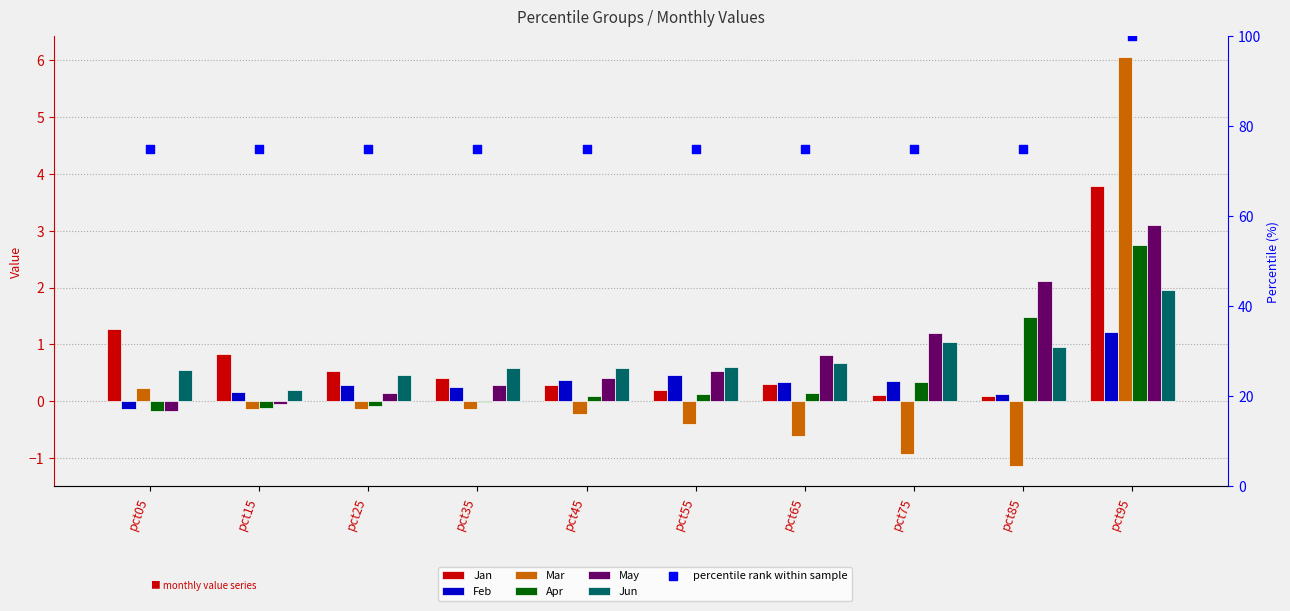

Is the value of Jan at pct55 greater than the value of Apr at pct75?

No